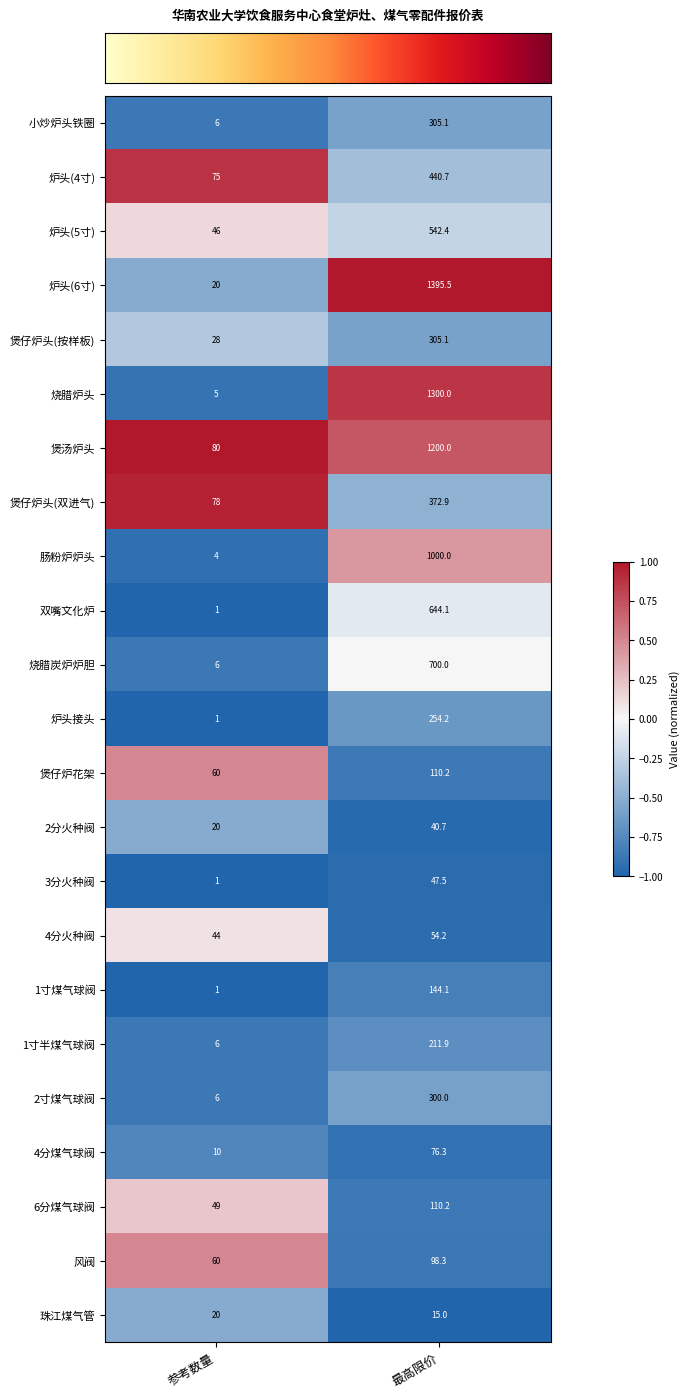

Is it true that 炉头(6寸) equals 410.1 at 最高限价?

False